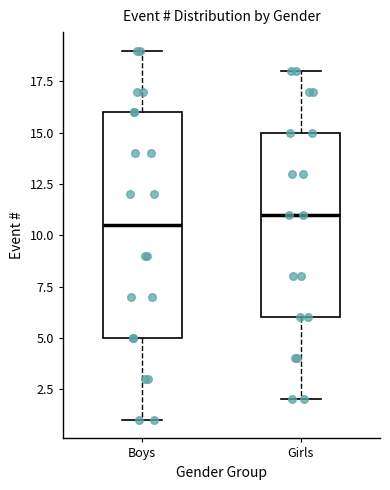

Reading left to right, transcribe this box plot: for each box, give where its median line is, the range the box spans, and where its two whiskers end, as read against the y-axis. The values are not printed on the chart, so give them approximately, as read against the axis.

Boys: median 10.5, box 5.0 to 16.0, whiskers 1.0 to 19.0
Girls: median 11.0, box 6.0 to 15.0, whiskers 2.0 to 18.0